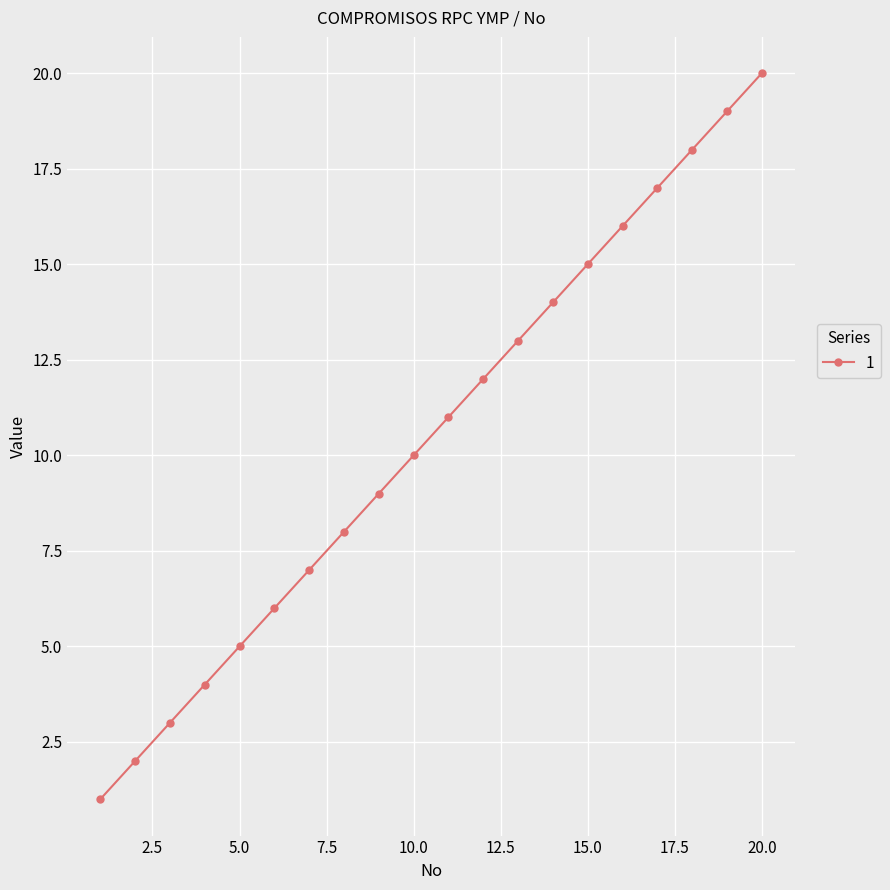

What is the maximum value shown in the chart?

20